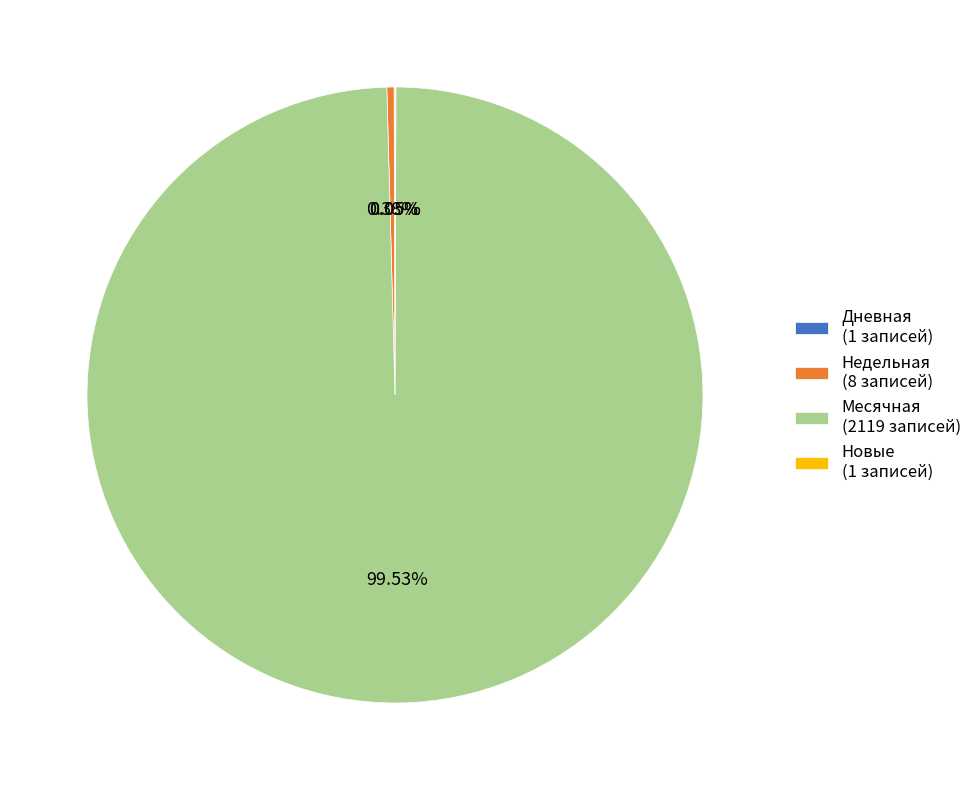

Is there any slice that represents more than half of the pie?

Yes